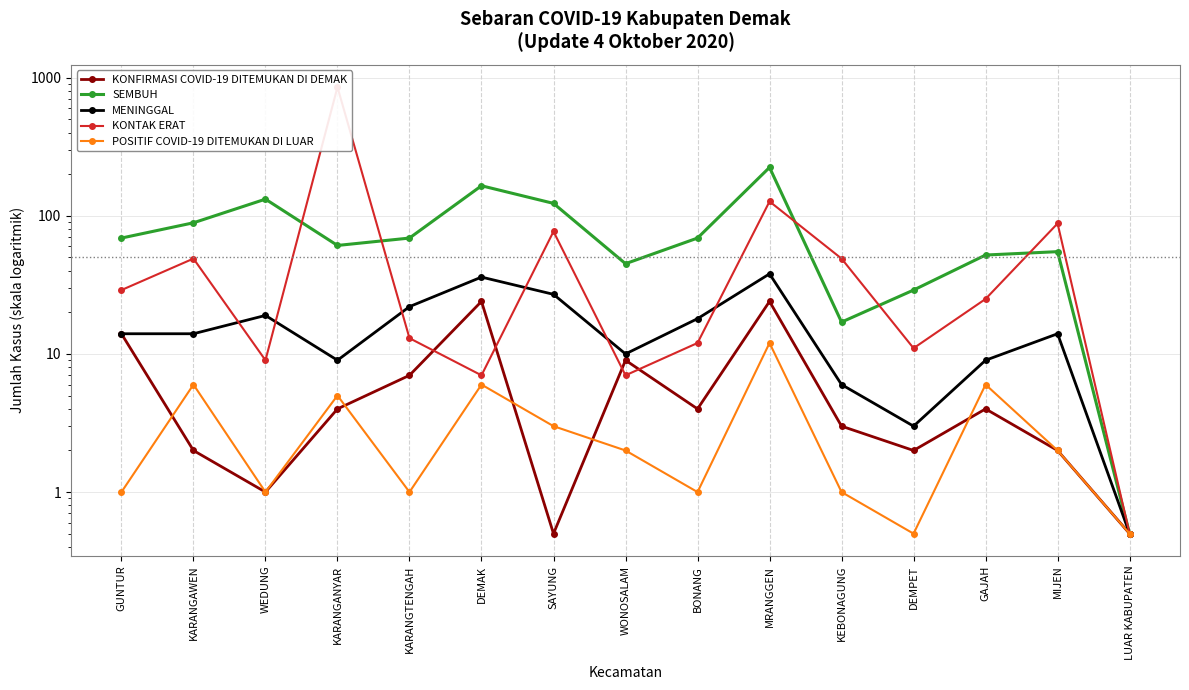

What is the difference between the maximum and second lowest values in the POSITIF COVID-19 DITEMUKAN DI LUAR series?

11.5